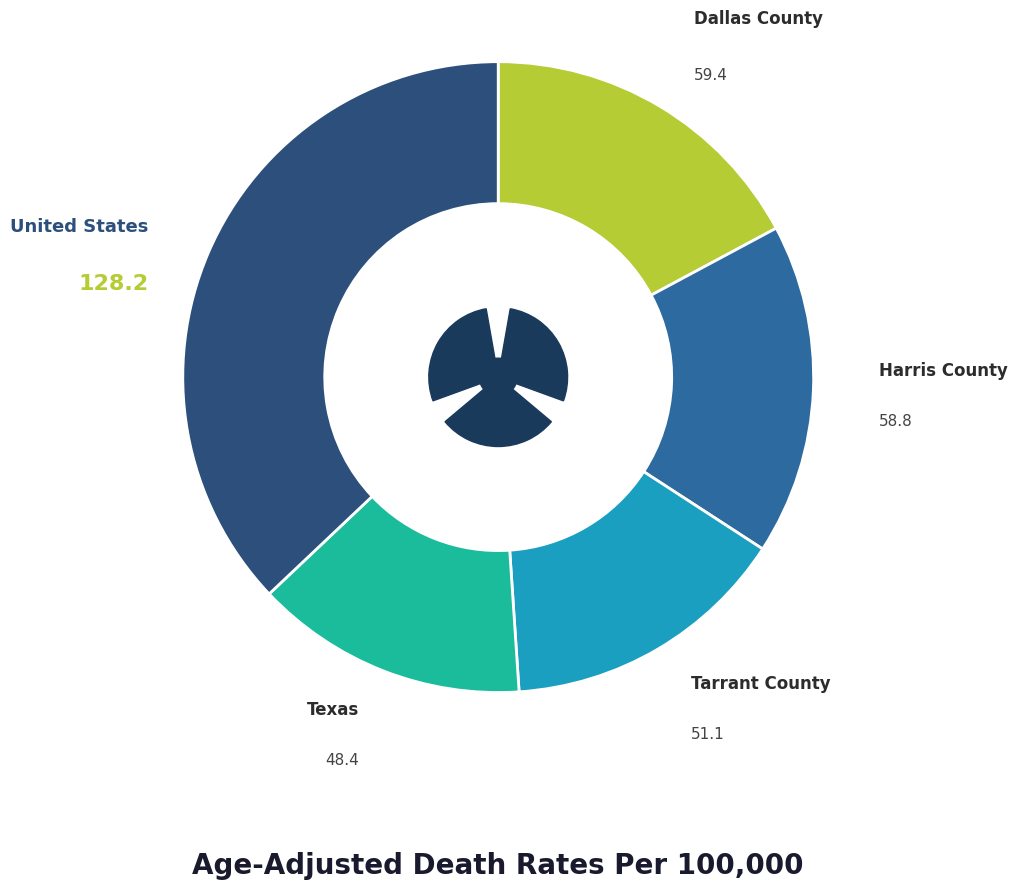

Is there a majority slice in this chart?

No